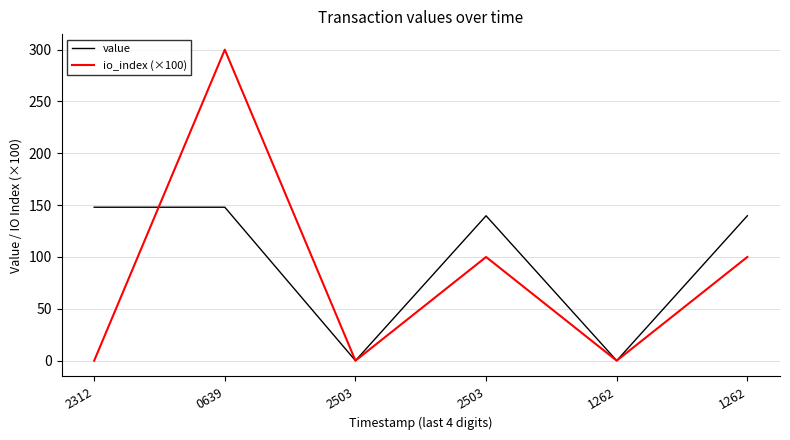

List the series in order of their peak value, highest first.

io_index (×100), value